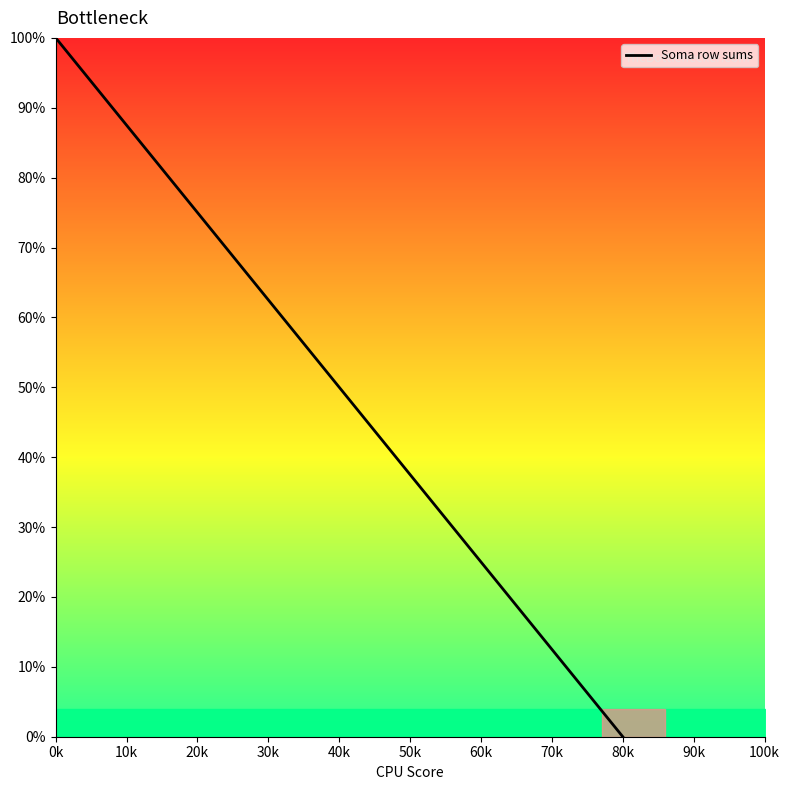

What is the difference between the maximum and minimum values?

100.0